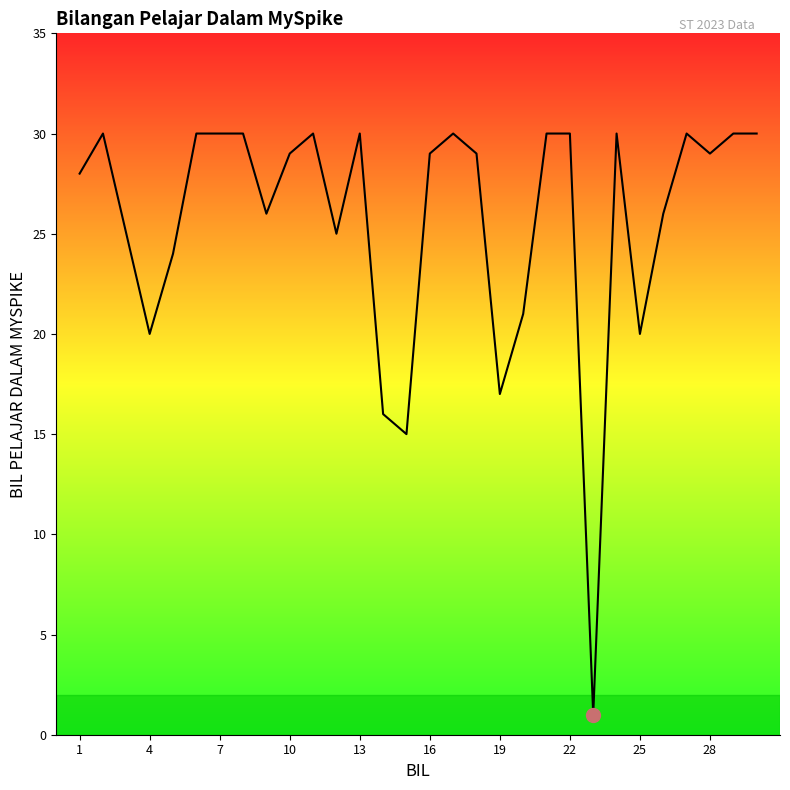

What is the smallest value displayed?

1